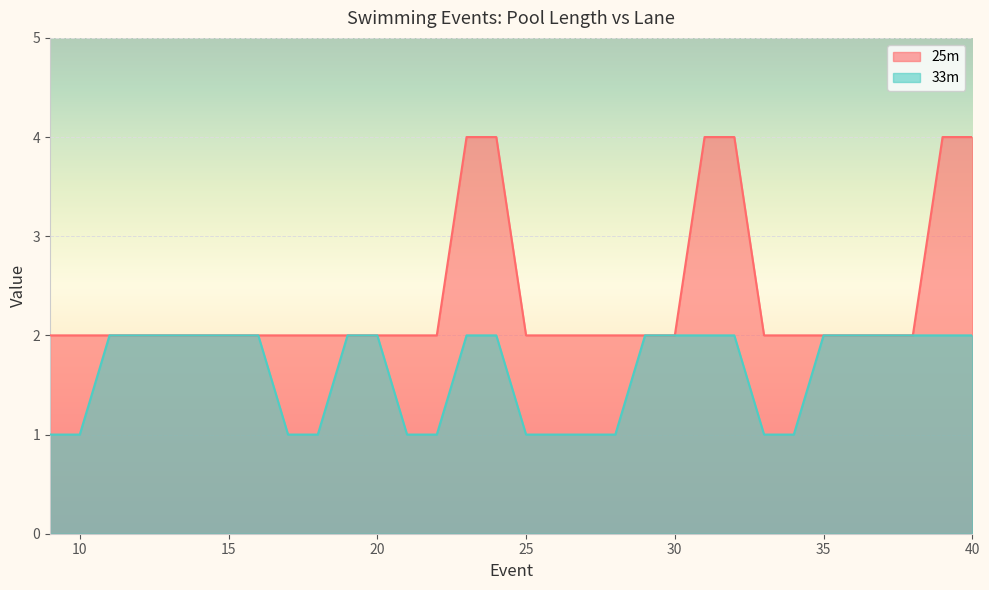

At 30, list the series in order from smallest to largest.

25m, 33m